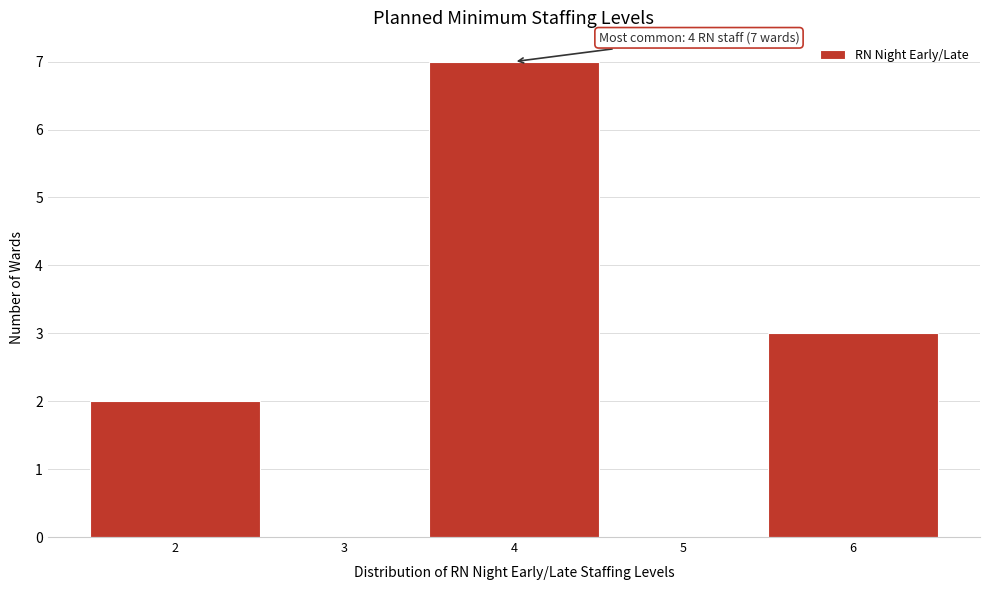

Which range on the x-axis has the tallest bar?

3.5 to 4.5